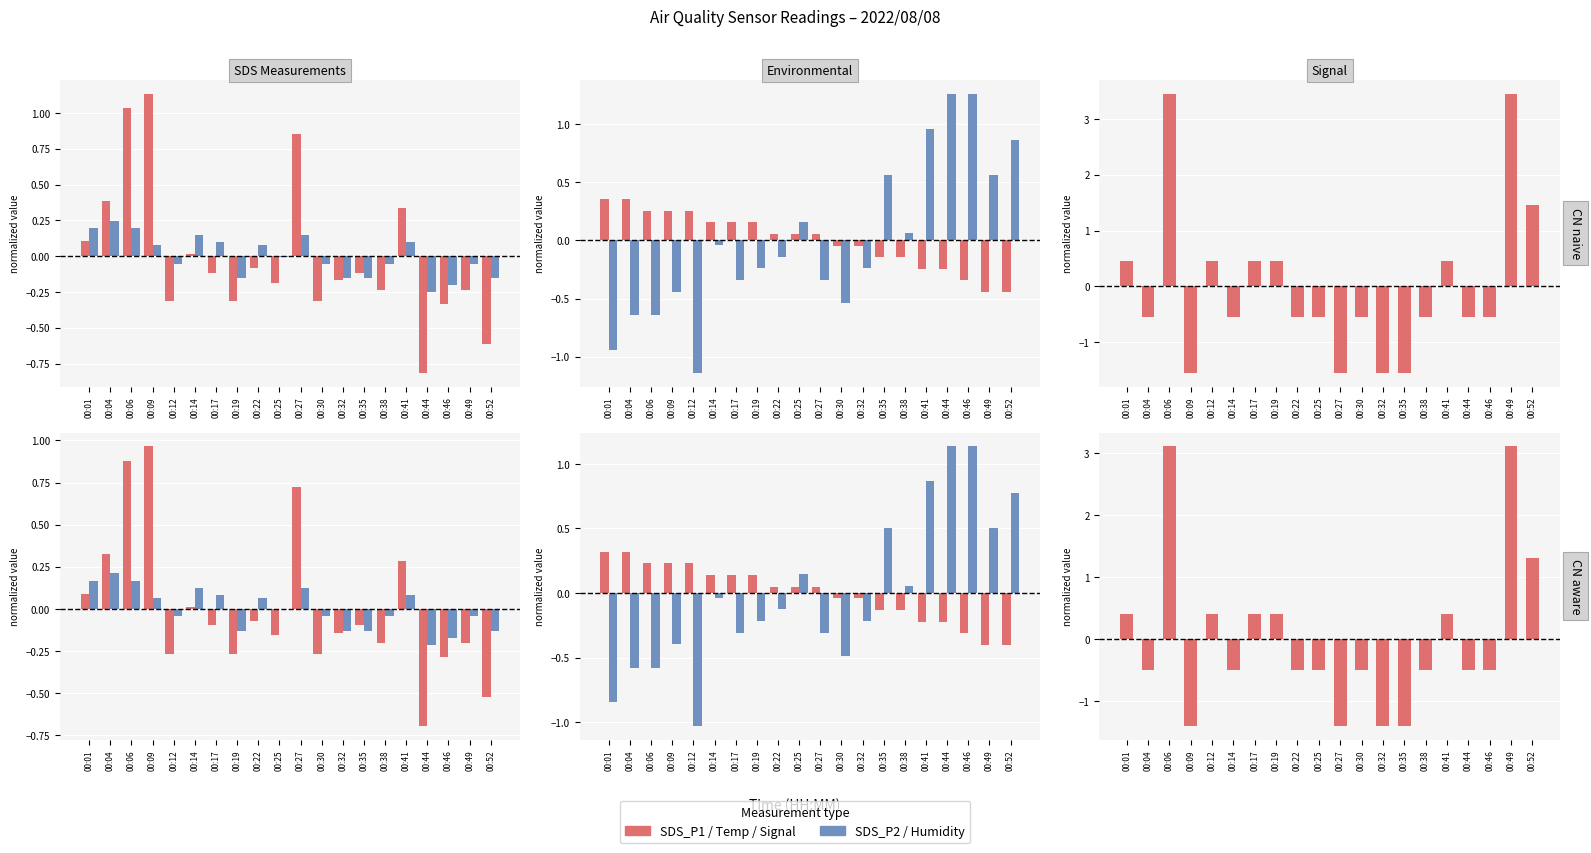

Which has a higher value, 00:14 or 00:12?

00:12